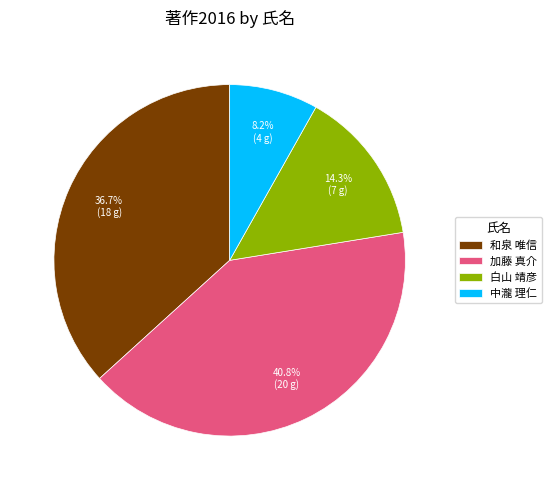

To the nearest percent, what is the difference between the largest and smallest slice percentages?

33%